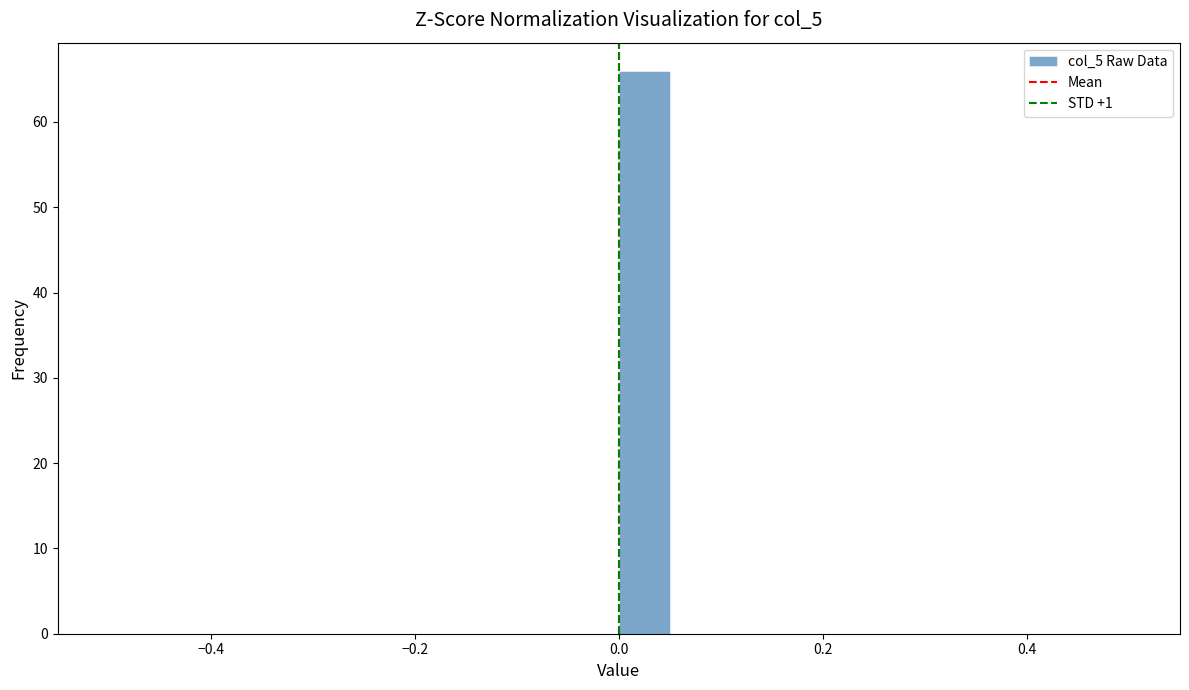

Read against the x-axis, roughly where is the centre of the tallest bar?

0.02